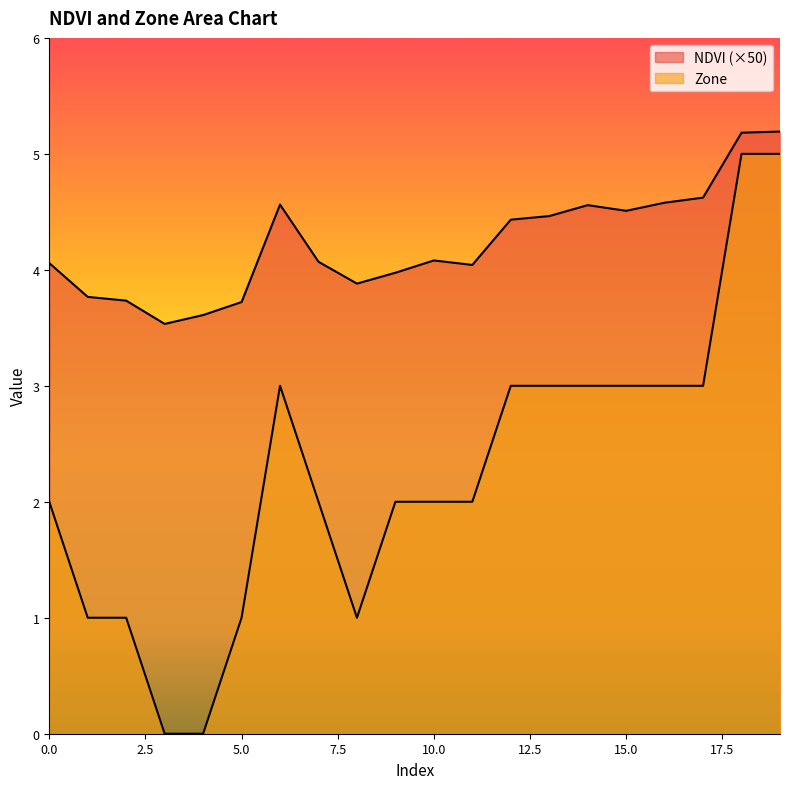

True or false: NDVI has a value of 4.4 at 12.

True